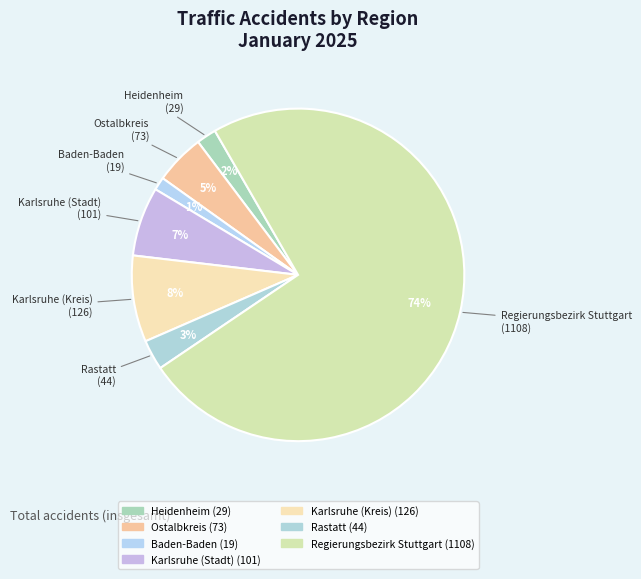

To the nearest percent, what is the difference between the largest and smallest slice percentages?

73%